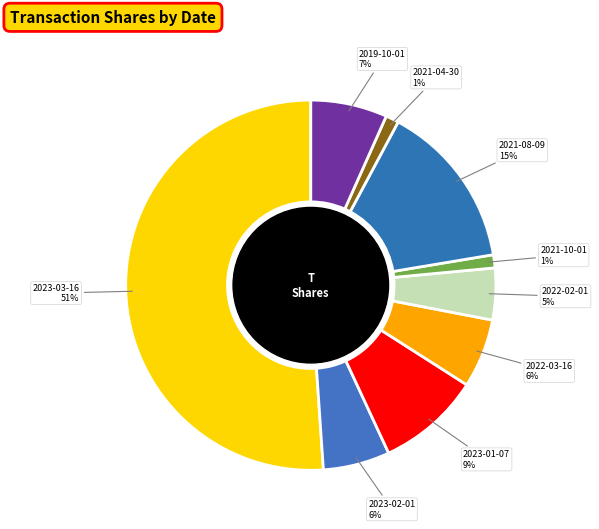

Between 2023-02-01 and 2019-10-01, which is larger?

2019-10-01